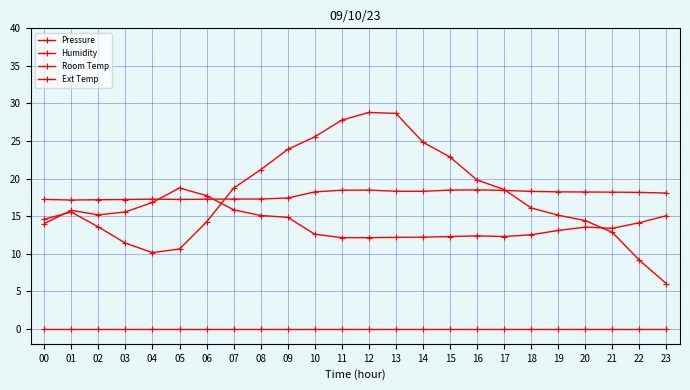

Where do Room Temp and Humidity first cross each other?

04 and 05